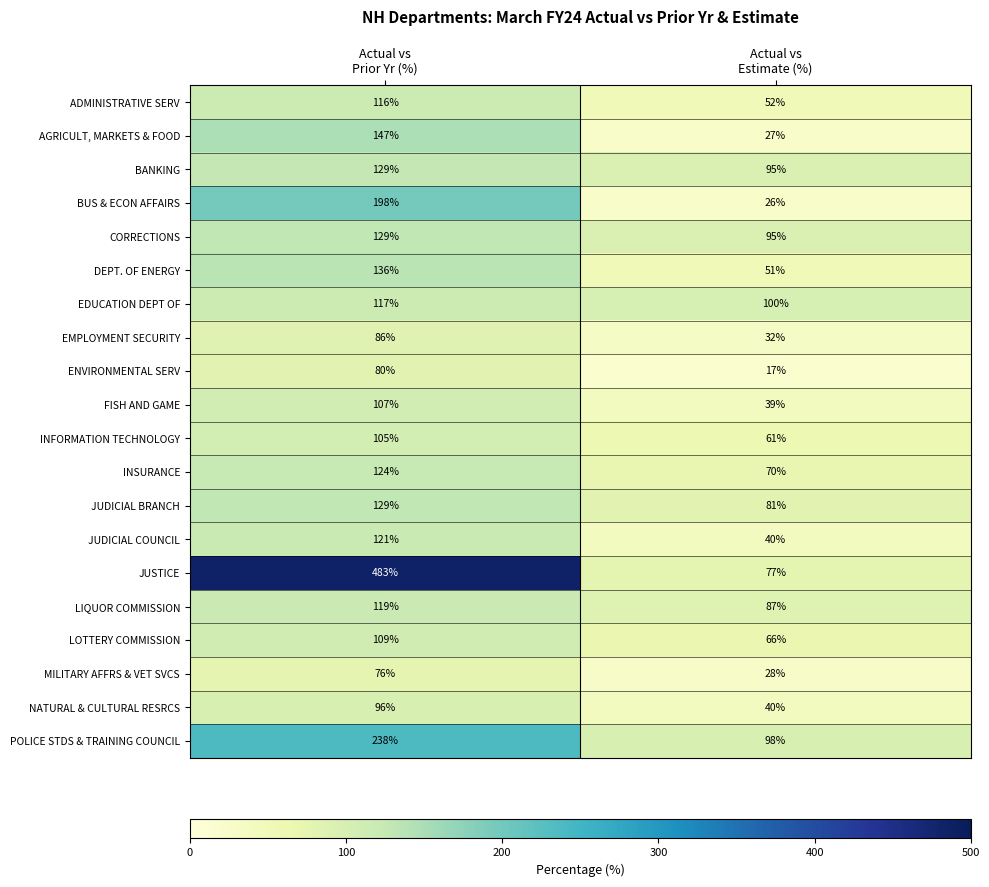

At how many categories does at least one series exceed 384?

1